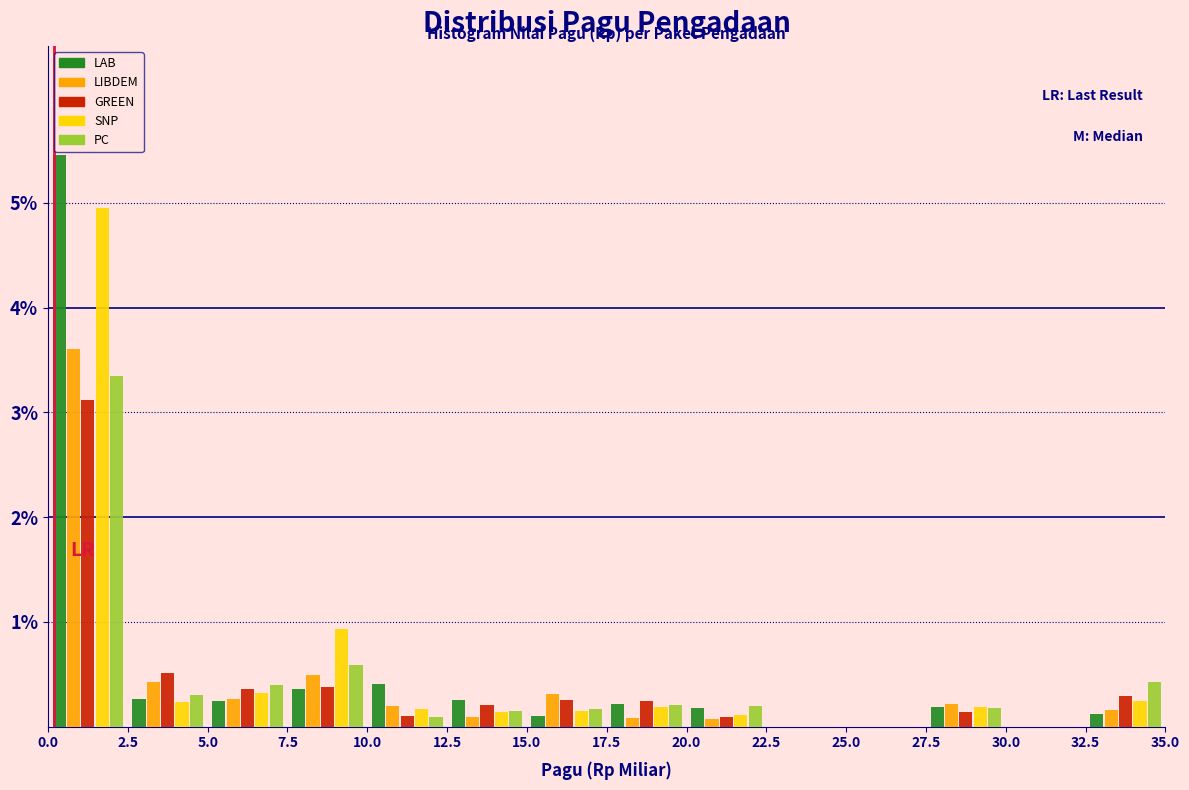

Reading left to right, list every range on the x-axis with the height of the bar of each series over it. The values are not printed on the chart, so give them approximately, as read against the axis.

0.0 to 2.5: LAB=5.5	LIBDEM=3.6	GREEN=3.1	SNP=4.9	PC=3.3
2.5 to 5.0: LAB=0.3	LIBDEM=0.4	GREEN=0.5	SNP=0.2	PC=0.3
5.0 to 7.5: LAB=0.2	LIBDEM=0.3	GREEN=0.4	SNP=0.3	PC=0.4
7.5 to 10.0: LAB=0.4	LIBDEM=0.5	GREEN=0.4	SNP=0.9	PC=0.6
10.0 to 12.5: LAB=0.4	LIBDEM=0.2	GREEN=0.1	SNP=0.2	PC=under 0.1
12.5 to 15.0: LAB=0.3	LIBDEM=under 0.1	GREEN=0.2	SNP=0.1	PC=0.1
15.0 to 17.5: LAB=under 0.1	LIBDEM=0.3	GREEN=0.3	SNP=0.1	PC=0.2
17.5 to 20.0: LAB=0.2	LIBDEM=under 0.1	GREEN=0.2	SNP=0.2	PC=0.2
20.0 to 22.5: LAB=0.2	LIBDEM=under 0.1	GREEN=under 0.1	SNP=0.1	PC=0.2
22.5 to 25.0: LAB=0	LIBDEM=0	GREEN=0	SNP=0	PC=0
25.0 to 27.5: LAB=0	LIBDEM=0	GREEN=0	SNP=0	PC=0
27.5 to 30.0: LAB=0.2	LIBDEM=0.2	GREEN=0.1	SNP=0.2	PC=0.2
30.0 to 32.5: LAB=0	LIBDEM=0	GREEN=0	SNP=0	PC=0
32.5 to 35.0: LAB=0.1	LIBDEM=0.2	GREEN=0.3	SNP=0.2	PC=0.4